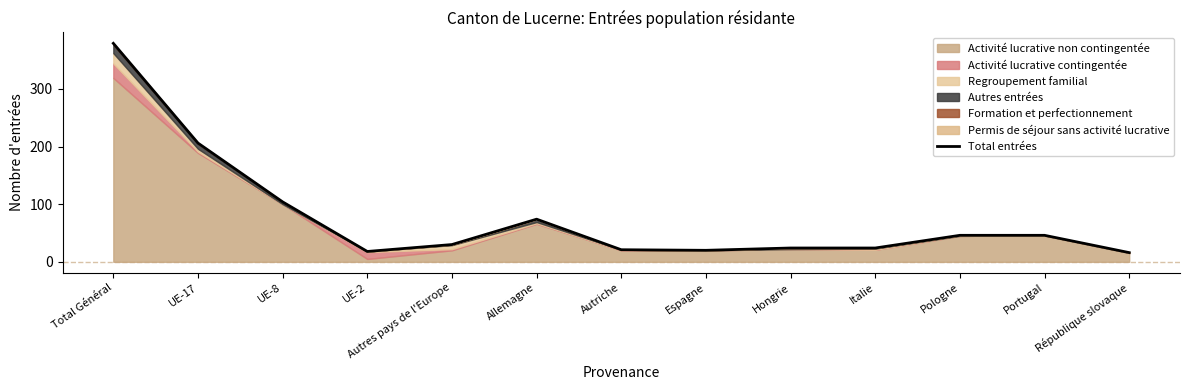

The chart shows a value of 104 at UE-8. True or false?

True